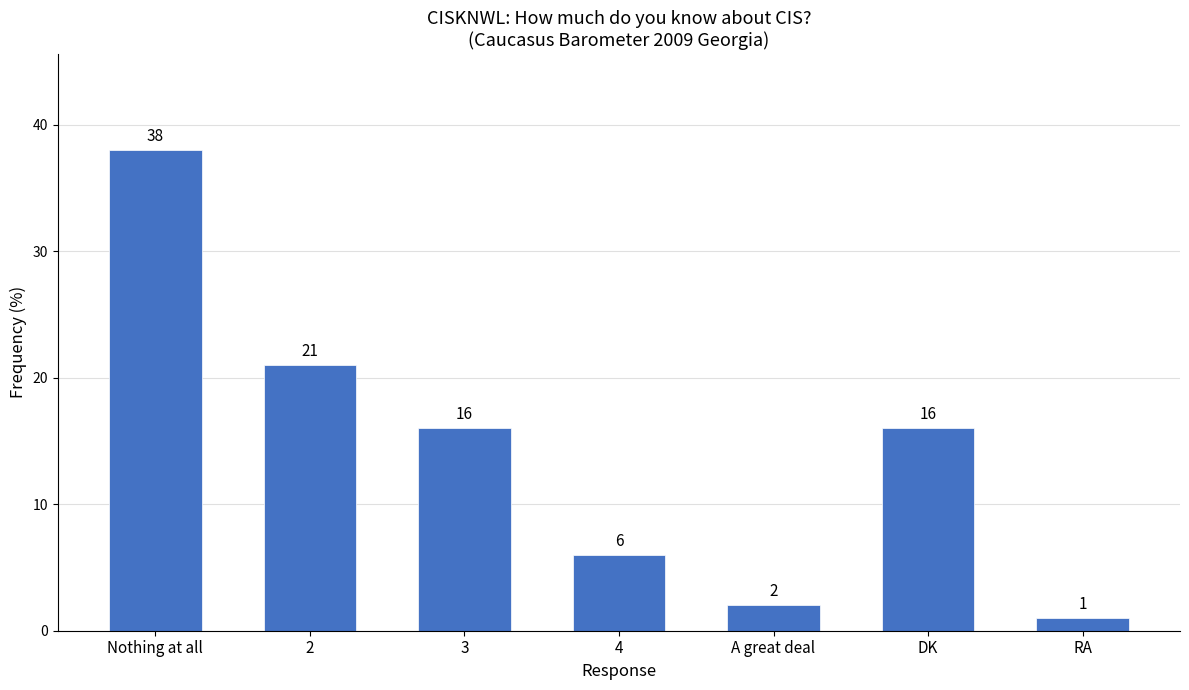

How many bars are there in total?

7